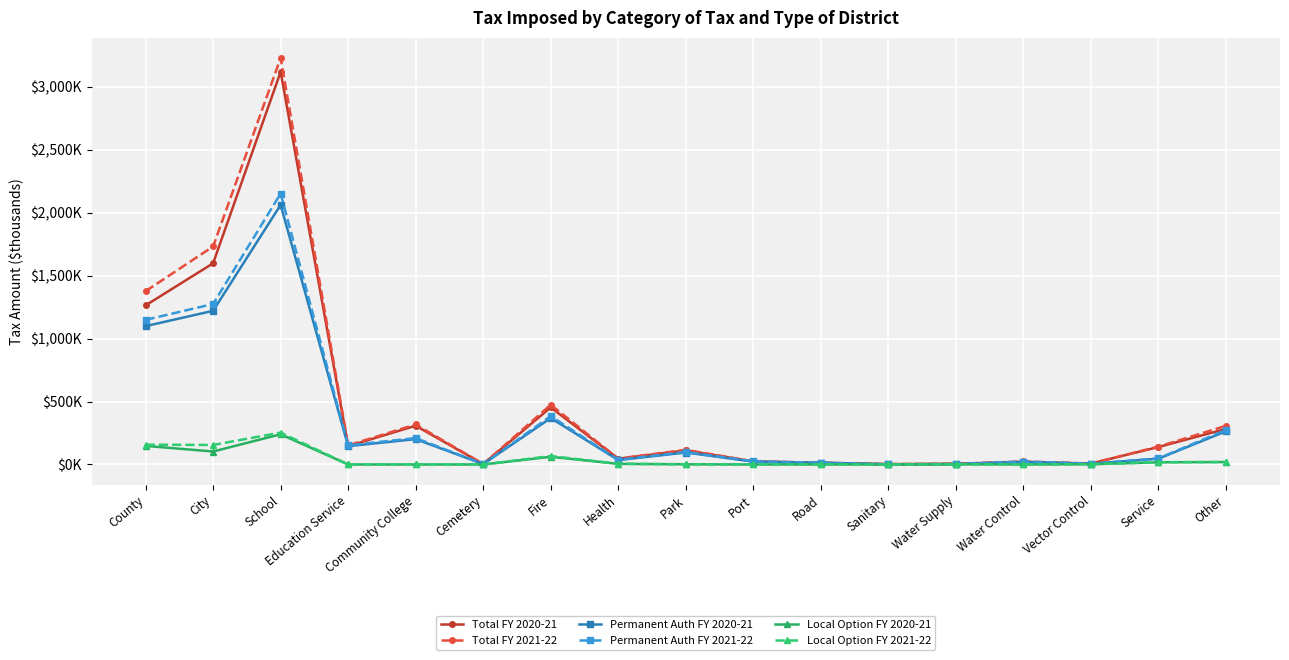

List the labels in order of Permanent Auth FY 2020-21 value, largest first.

School, City, County, Fire, Other, Community College, Education Service, Park, Service, Health, Port, Water Control, Road, Vector Control, Cemetery, Water Supply, Sanitary